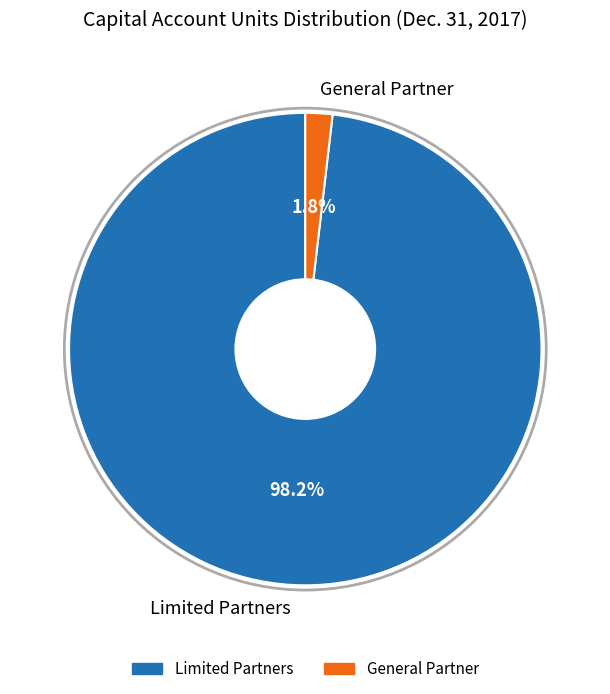

Which has a higher value, General Partner or Limited Partners?

Limited Partners